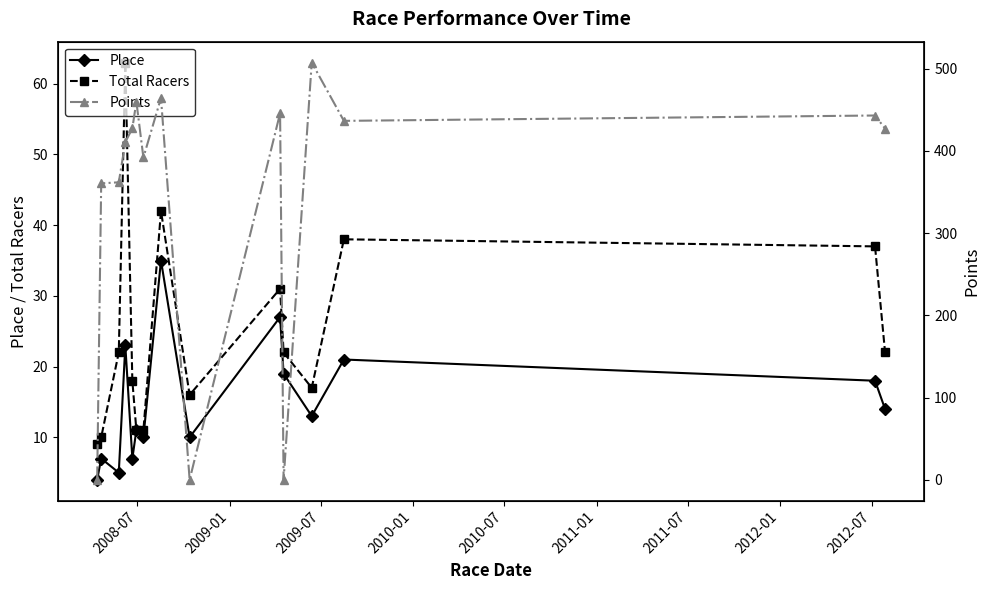

What is the value of the Total Racers point at the 12th from the left?

17